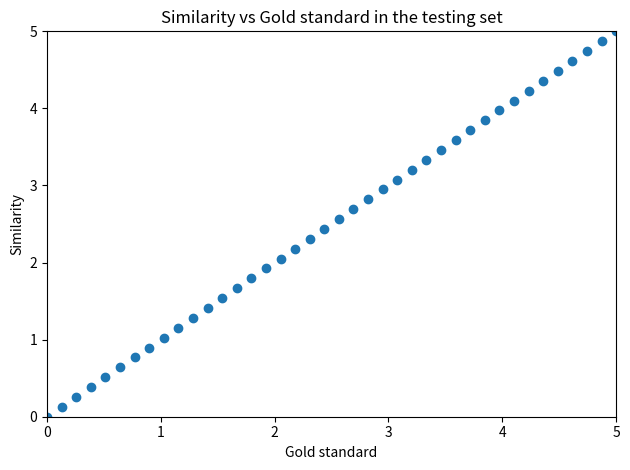

What is the range of X values (max minus min)?

5.0